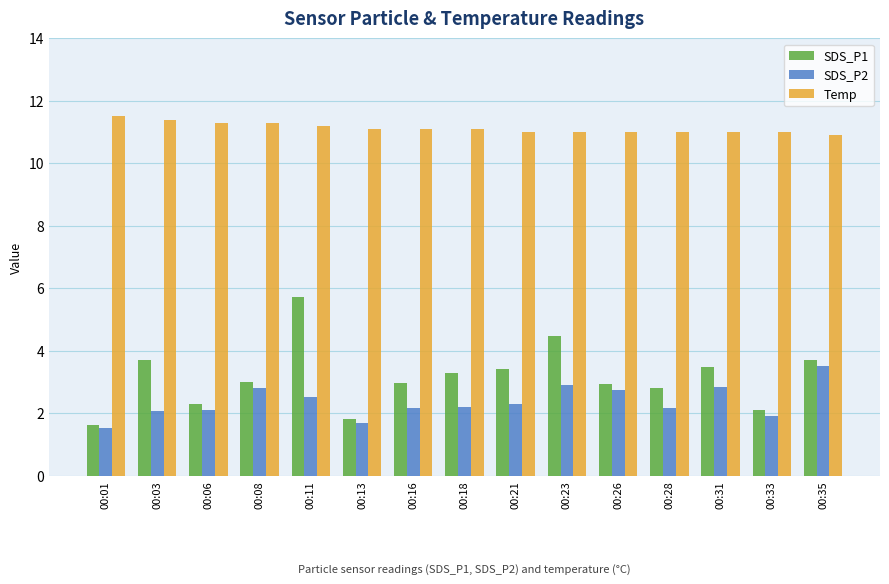

Is it true that SDS_P2 equals 2.8 at 00:31?

True